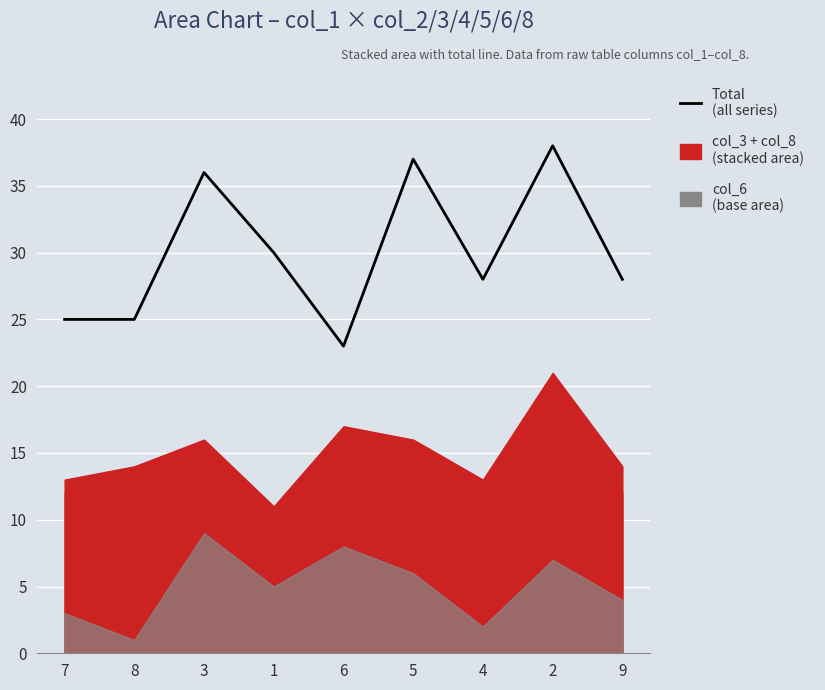

Which label corresponds to the largest value in the chart?

2